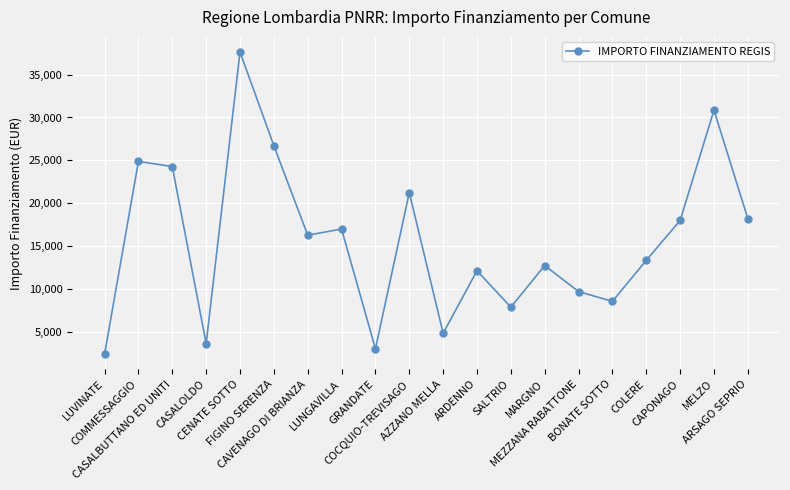

What is the value of the 18th point from the left?

17997